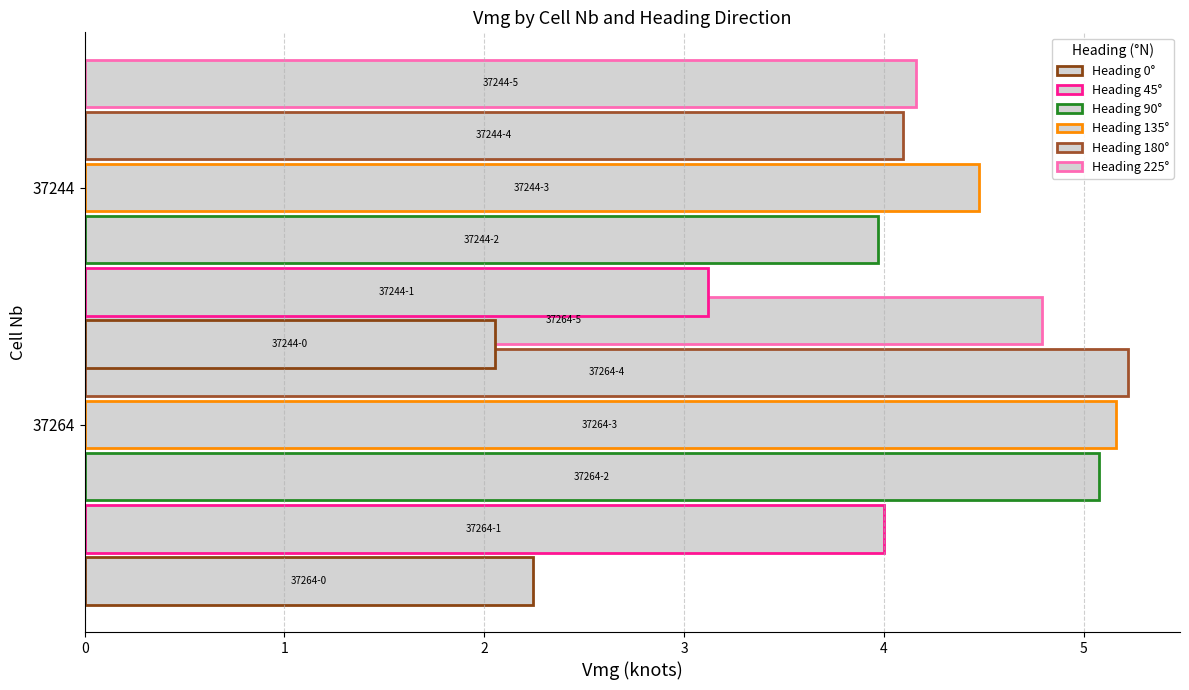

What is the difference between the highest and lowest values at 37244?

2.4